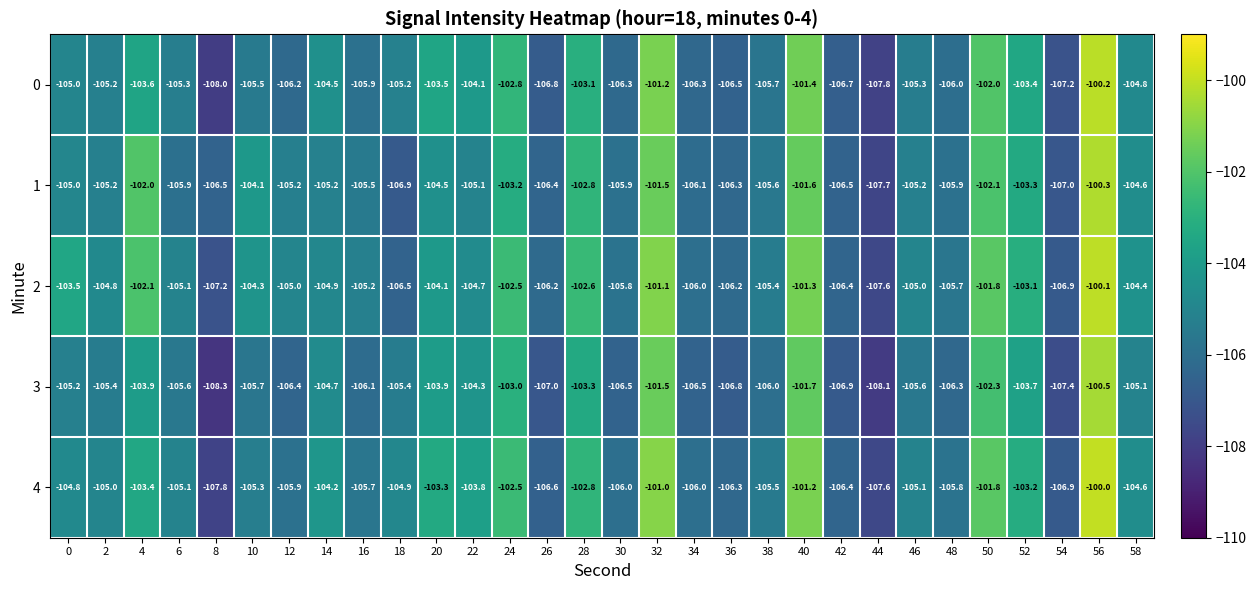

Which category has the highest value across all series?

56